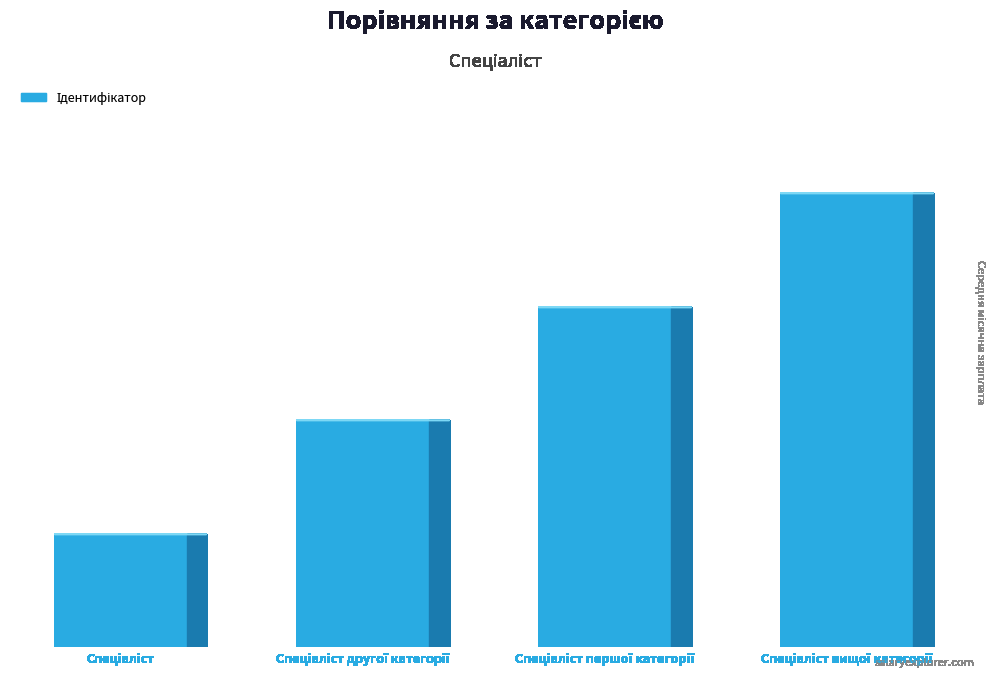

Reading left to right, list all the values displayed in this chart.

Спеціаліст=1	Спеціаліст другої категорії=2	Спеціаліст першої категорії=3	Спеціаліст вищої категорії=4